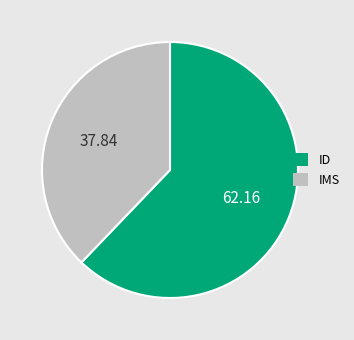

Approximately how many times larger is the value at IMS compared to ID?

0.6